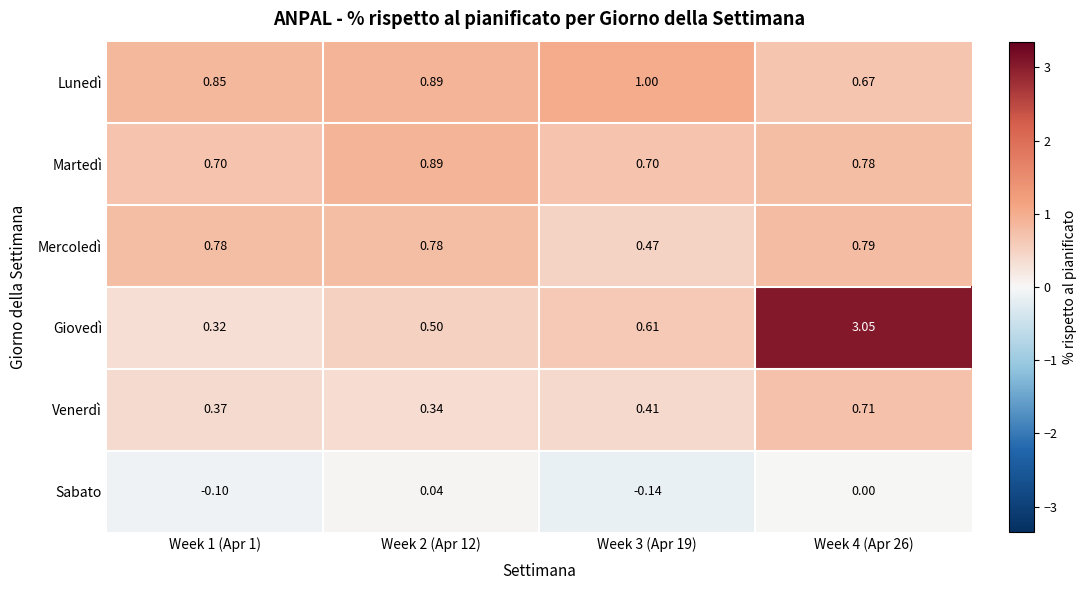

Which series has the widest spread of values?

Giovedì